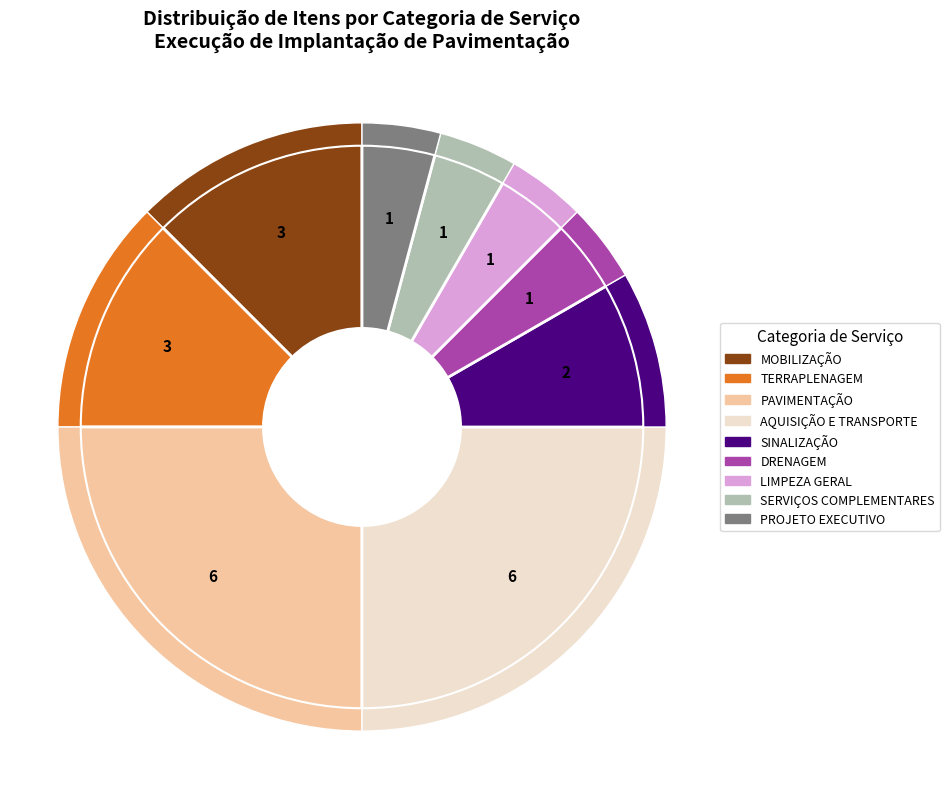

The SINALIZAÇÃO slice represents 8% of the pie. True or false?

True